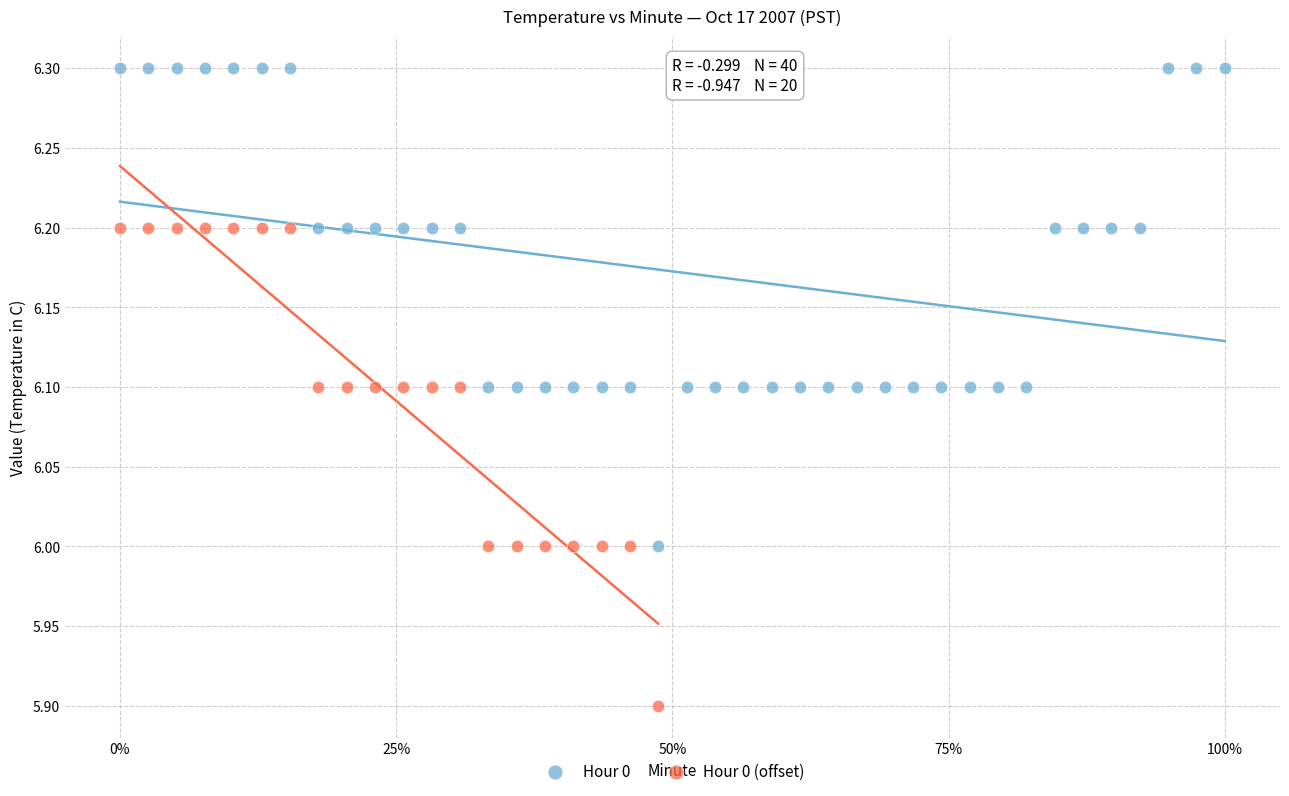

Which series reaches the minimum Y coordinate?

Hour 0 (offset)